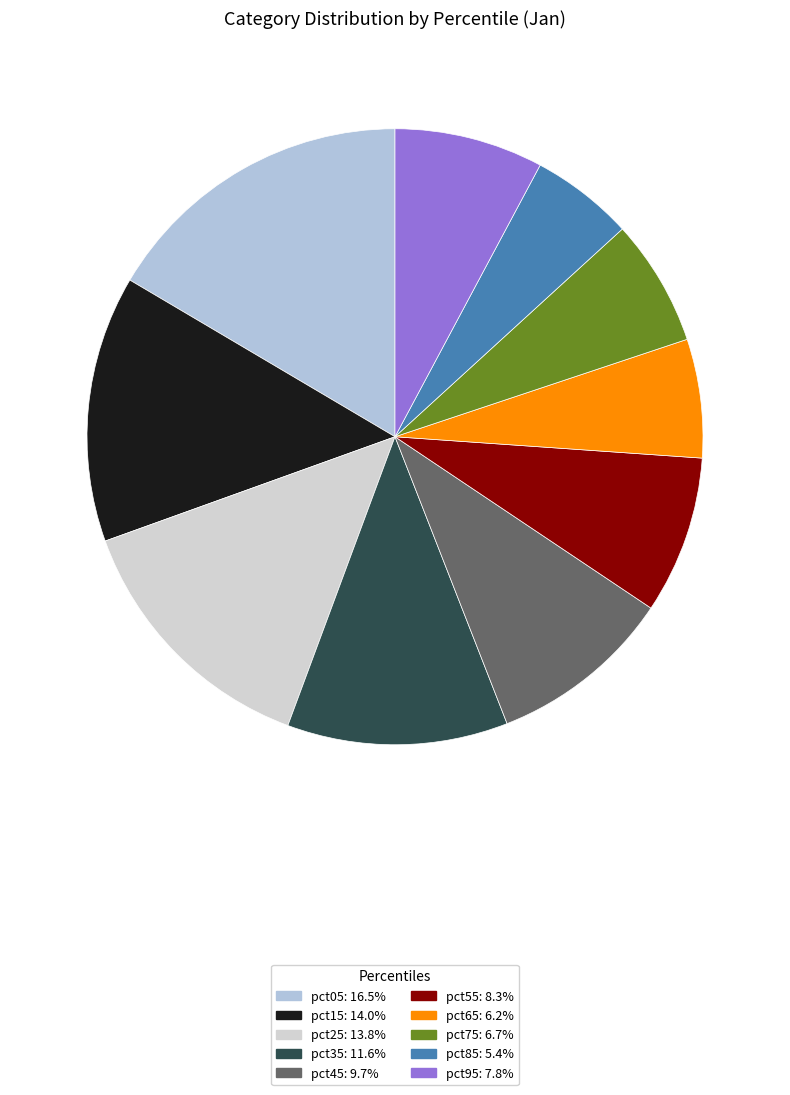

What percentage is the pct25 slice, to the nearest percent?

14%